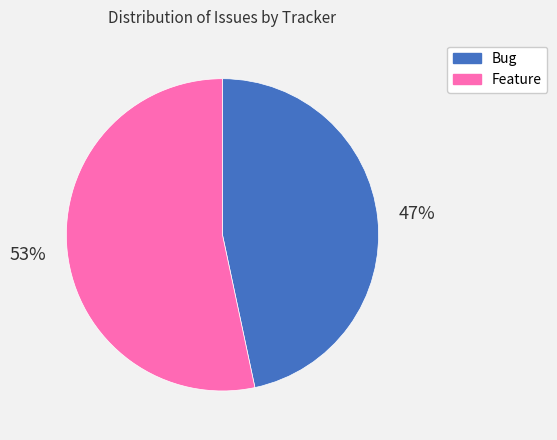

Approximately how many times larger is the value at Bug compared to Feature?

0.9